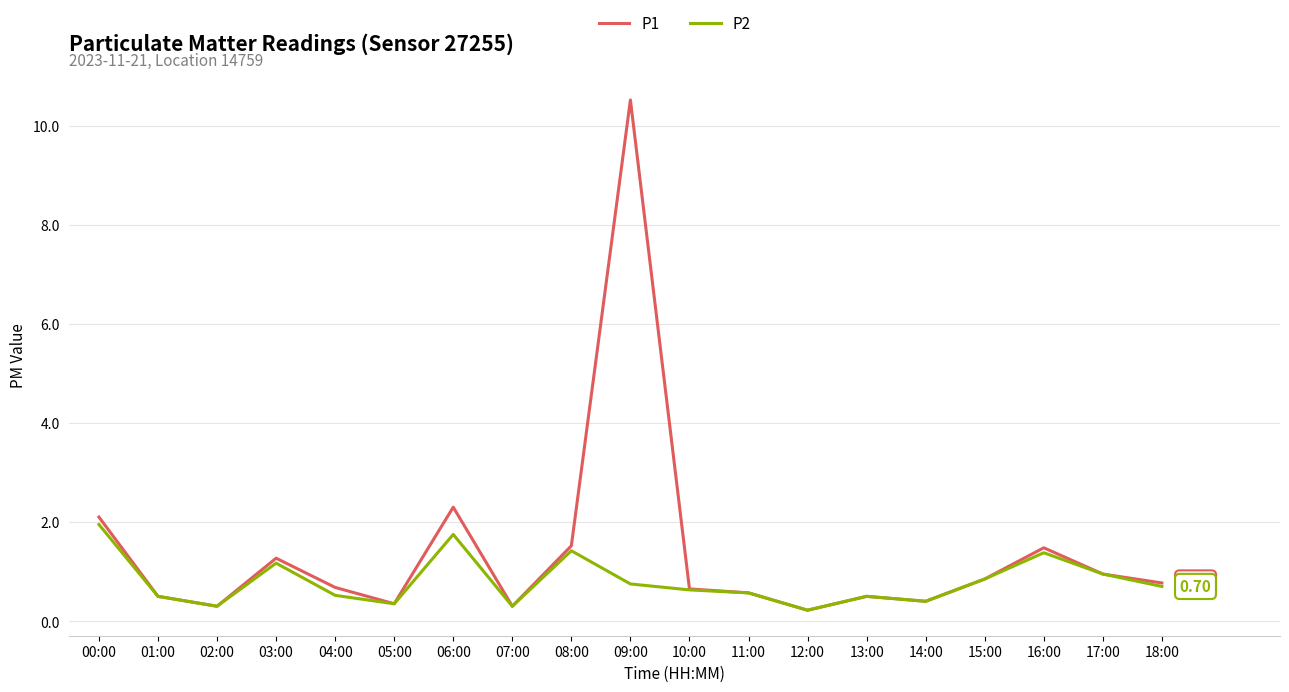

Between 03:00 and 18:00, which series saw the biggest shift?

P1